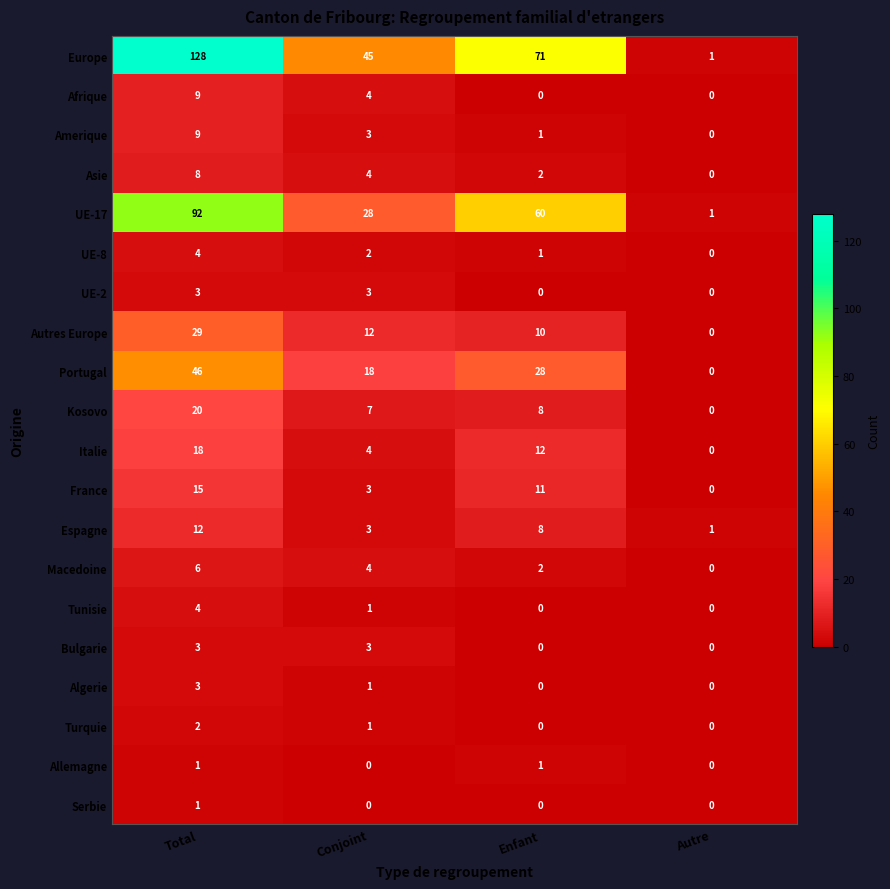

At how many categories does at least one series exceed 55?

2